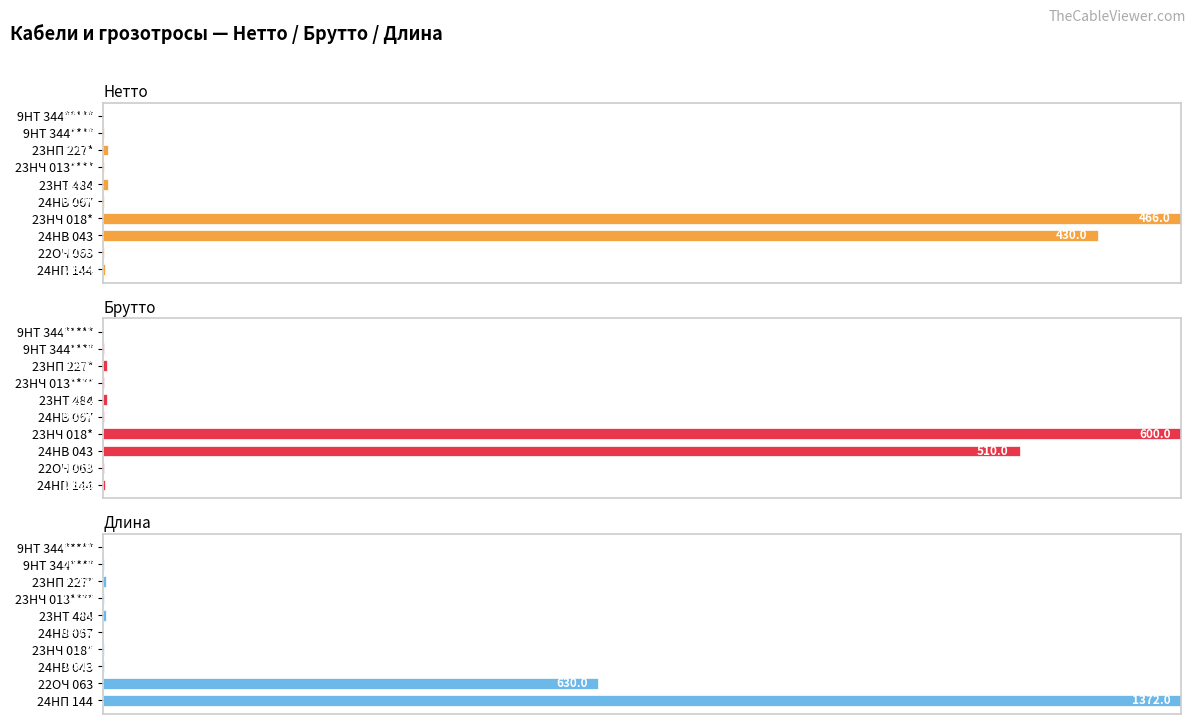

How many groups of bars are there?

10